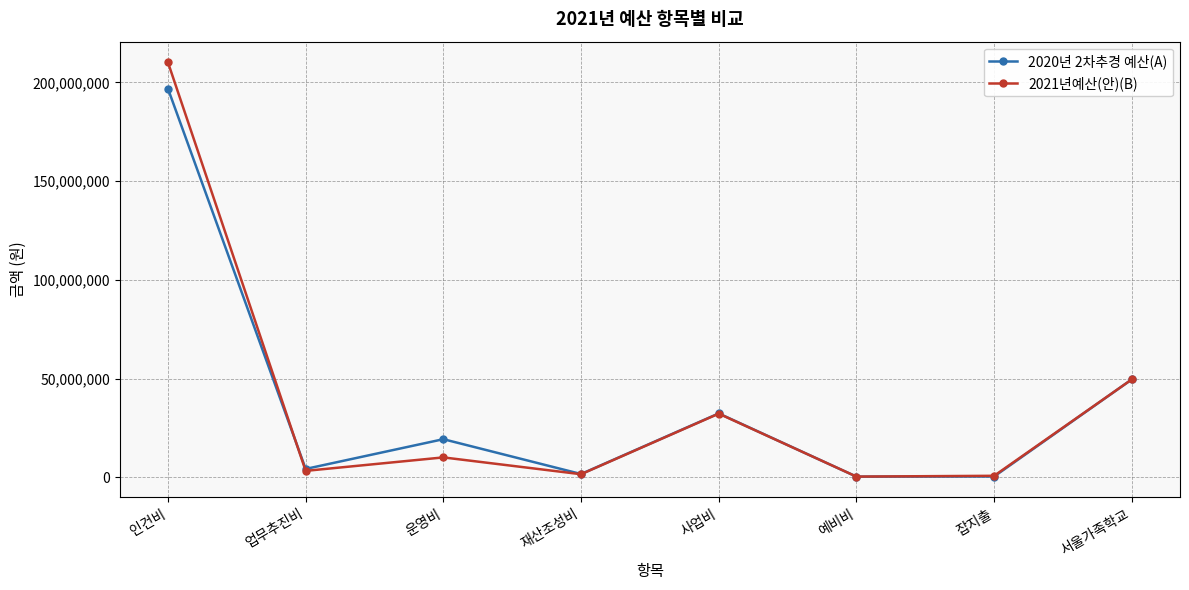

True or false: 2020년 2차추경 예산(A) and 2021년예산(안)(B) cross at least once.

True